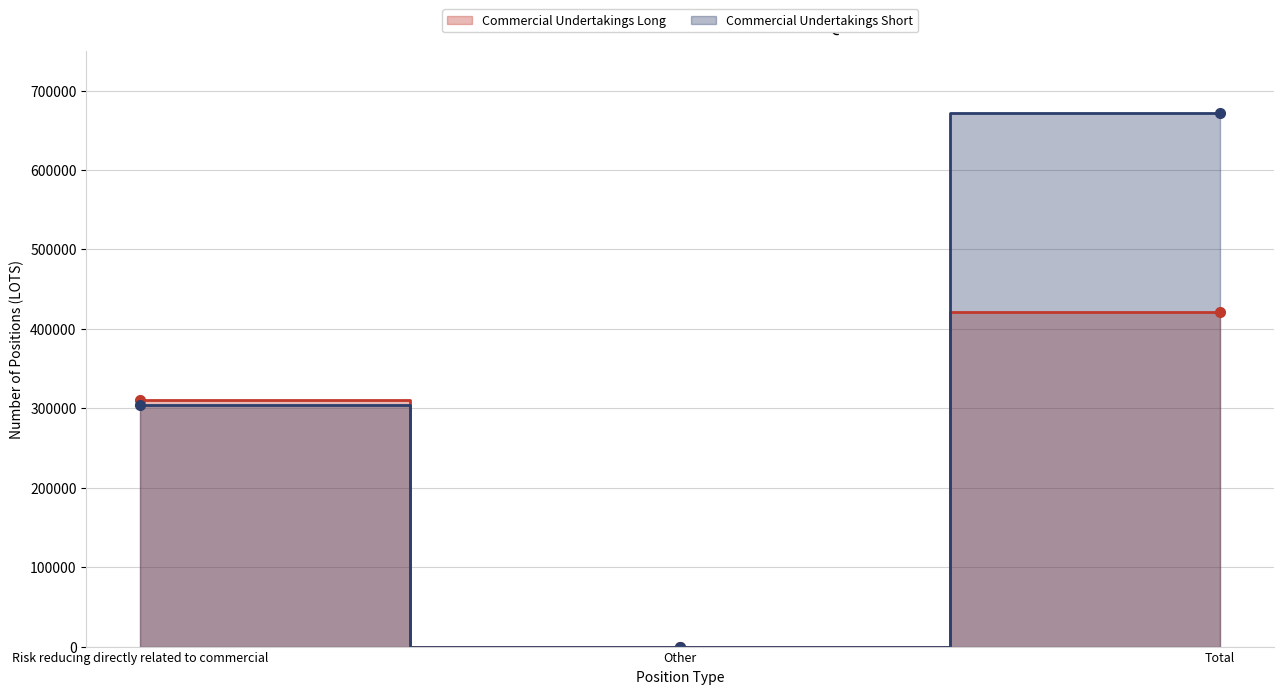

At Risk reducing directly related to commercial, list the series in order from largest to smallest.

Commercial Undertakings Long, Commercial Undertakings Short